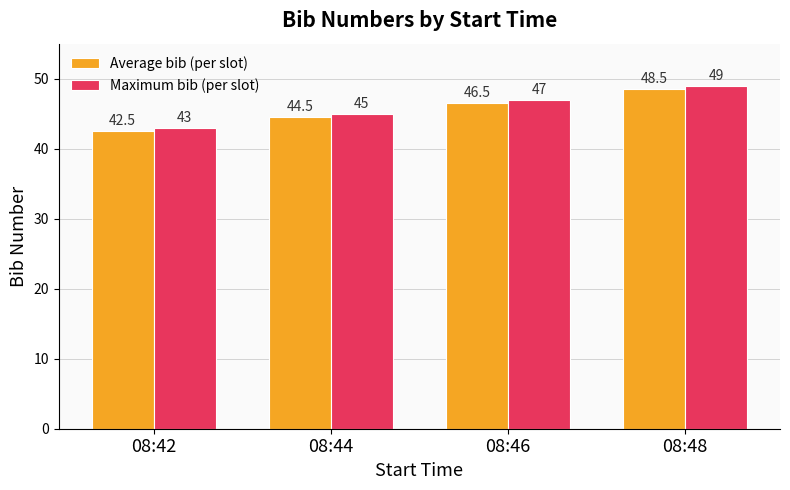

Reading right to left, list all the values displayed in this chart.

Average bib (per slot): 48.5	46.5	44.5	42.5
Maximum bib (per slot): 49.0	47.0	45.0	43.0